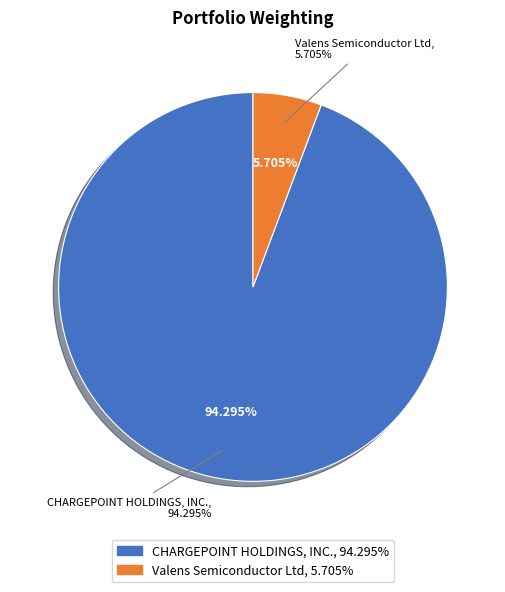

What percentage do Valens Semiconductor Ltd and CHARGEPOINT HOLDINGS, INC. together represent?

100.0%